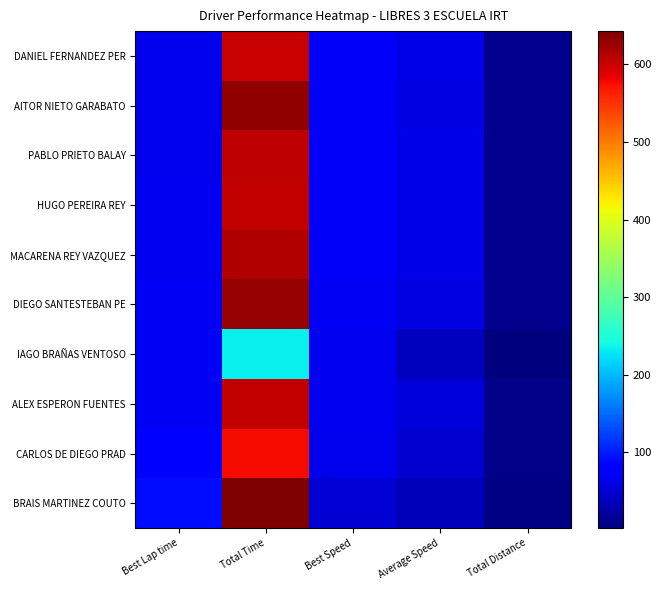

At which category does the chart reach its peak across all series?

Total Time